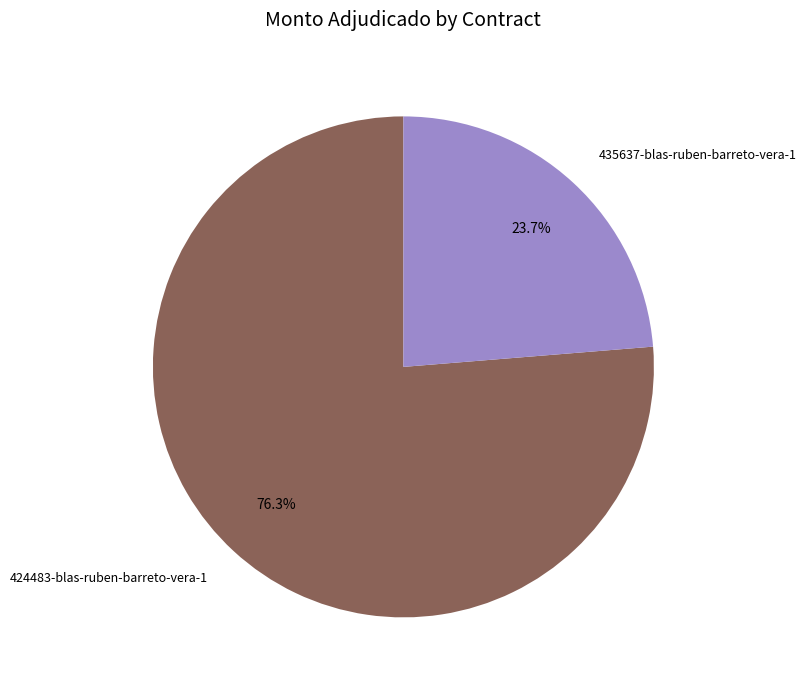

The 435637-blas-ruben-barreto-vera-1 slice represents 24% of the pie. True or false?

True